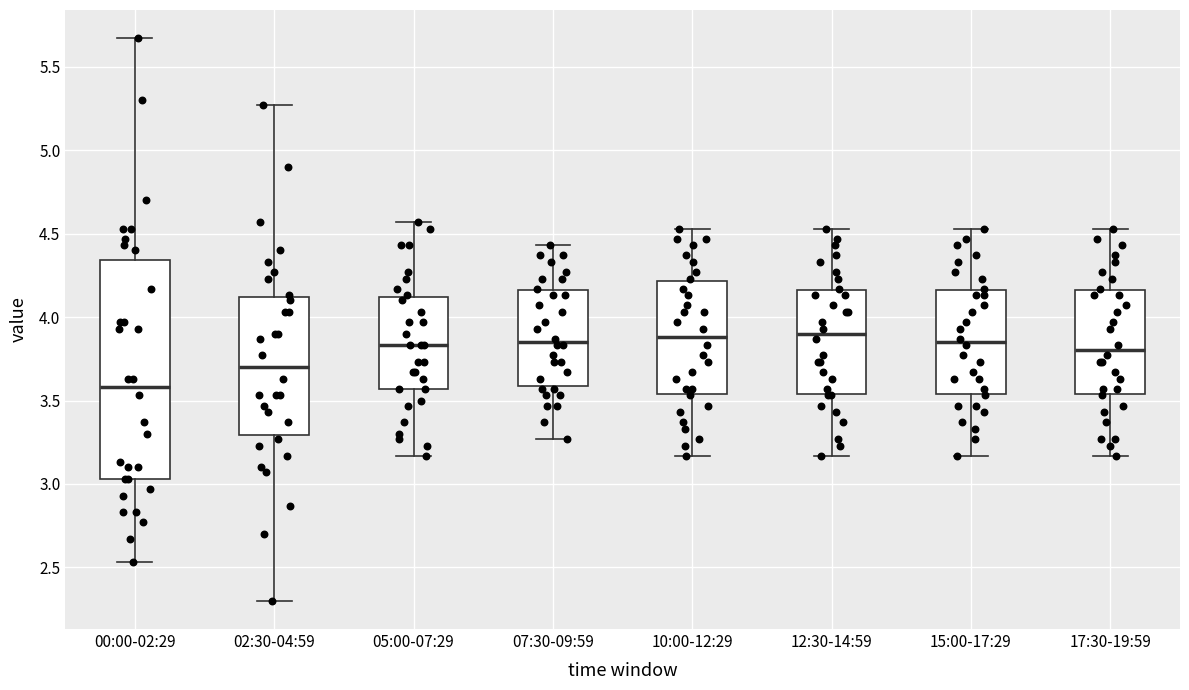

Which box's median line is the lowest?

00:00-02:29